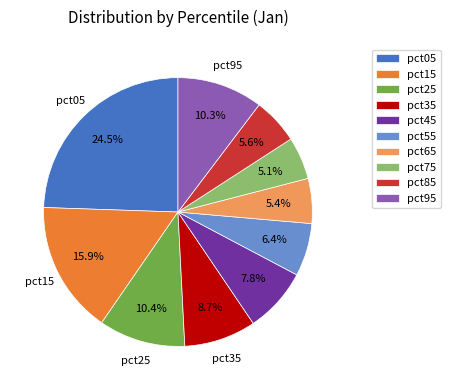

How many slices are in this pie chart?

10